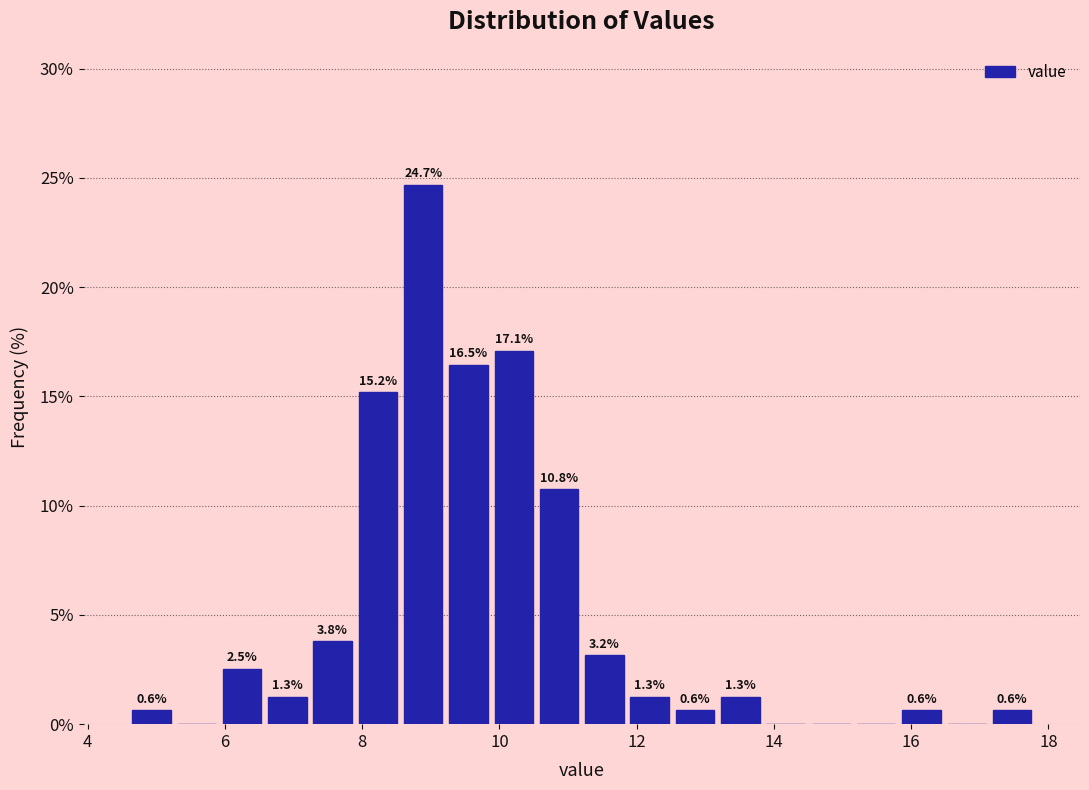

Around what value on the x-axis is the tallest bar? Give the approximate position of its centre, as read against the axis.

8.8